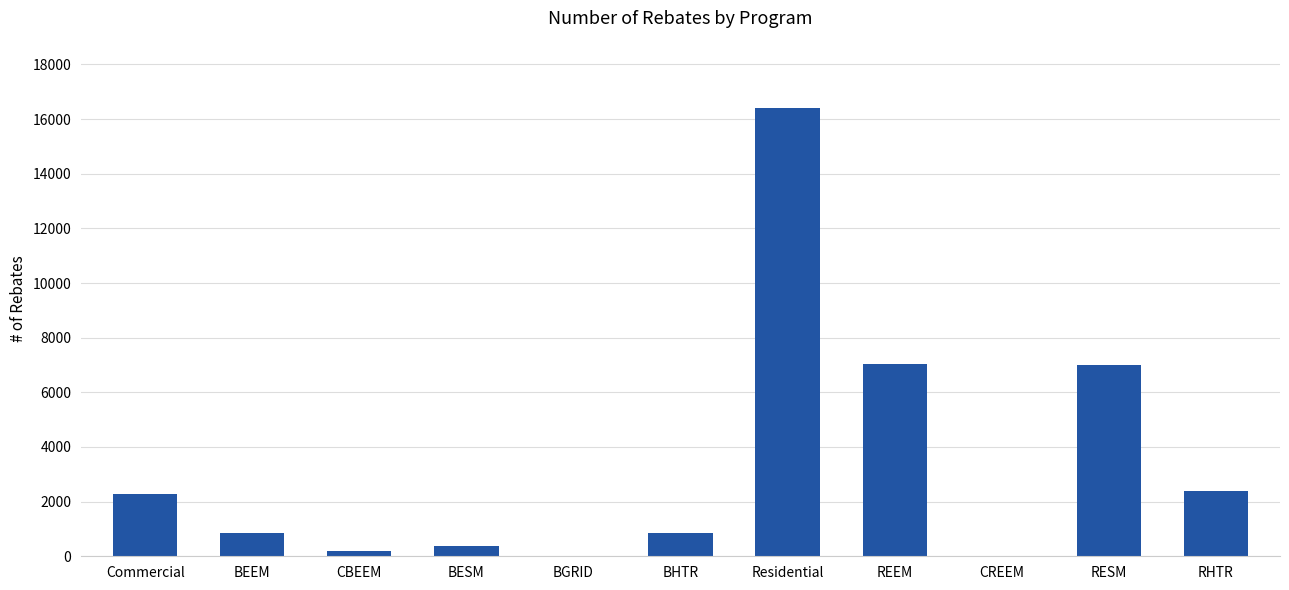

What is the greatest value displayed?

16409